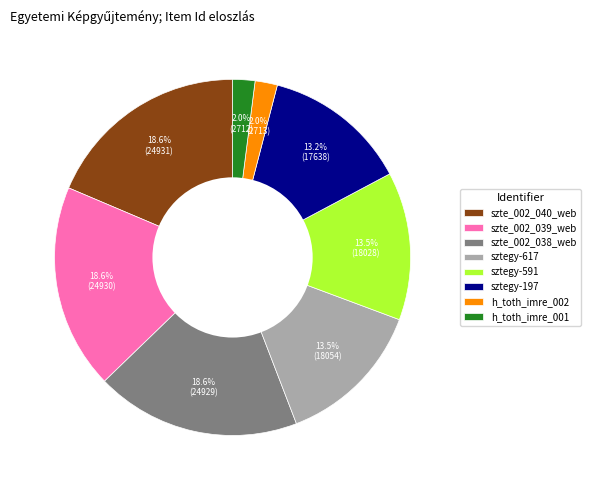

How many segments does this pie chart have?

8